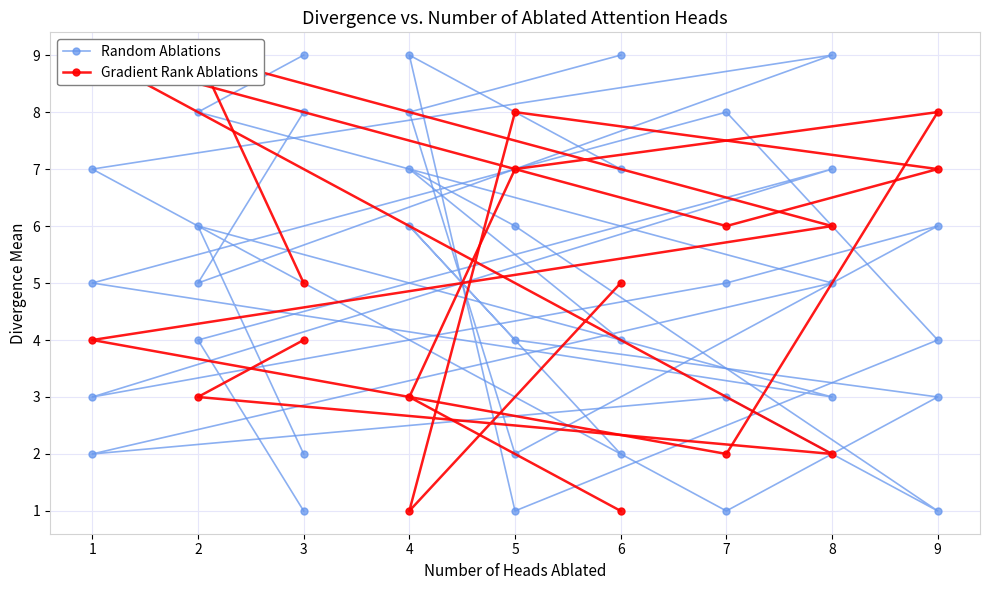

True or false: Gradient Rank Ablations has more than 2 interior local peaks.

False